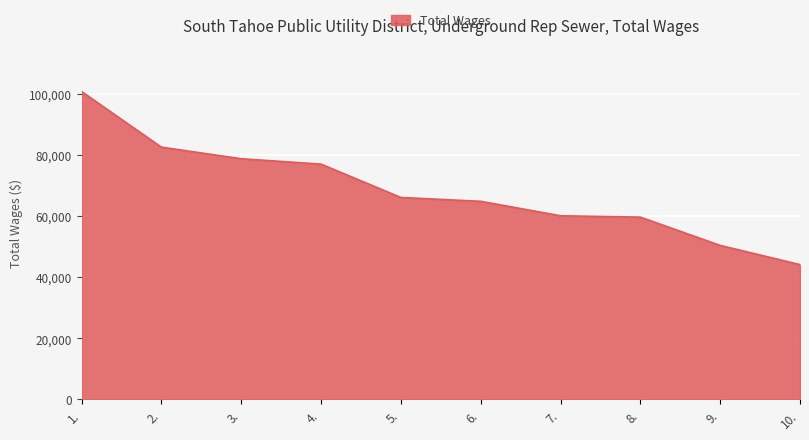

Which label corresponds to the largest value in the chart?

1.